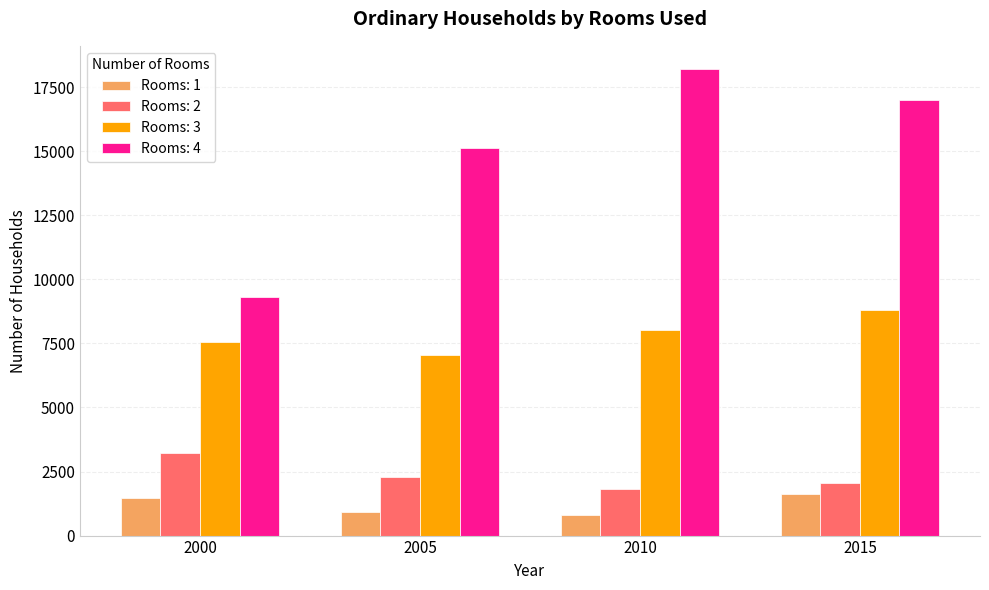

Between 2005 and 2010, which series saw the biggest shift?

Rooms: 4